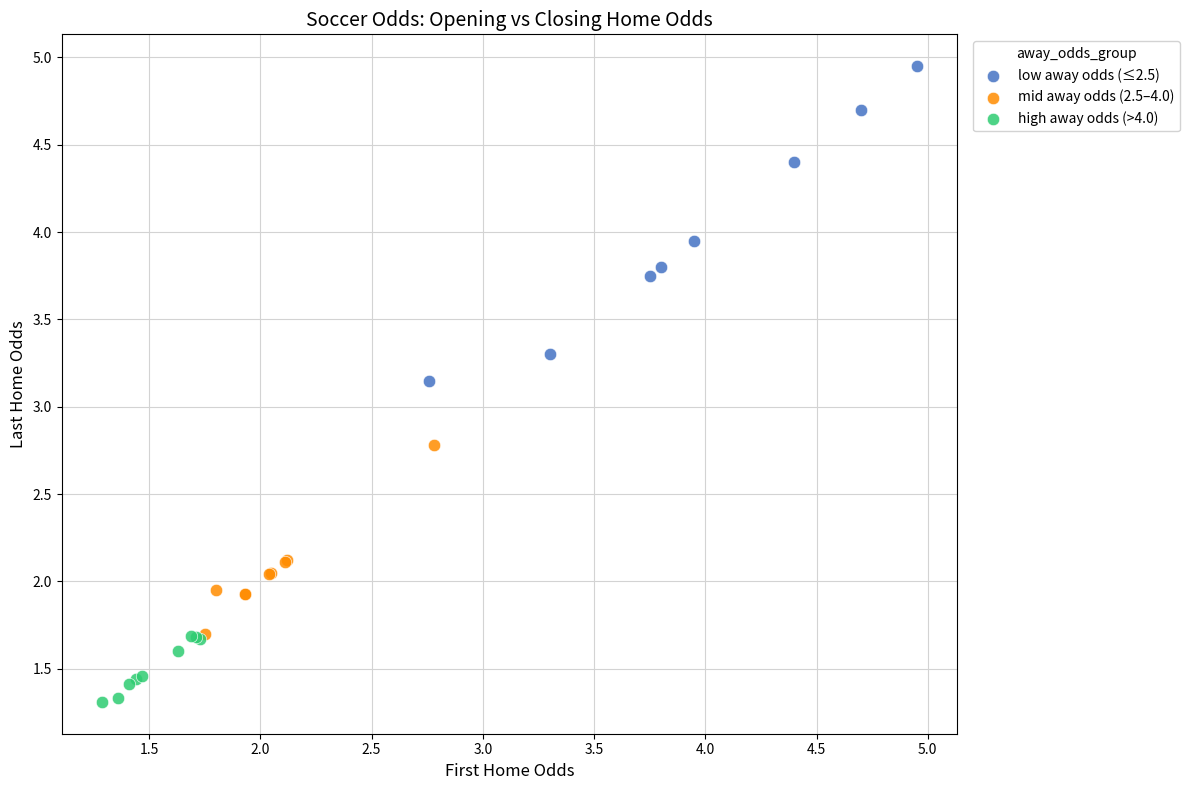

Which series has the largest Y range (max minus min)?

low away odds (≤2.5)